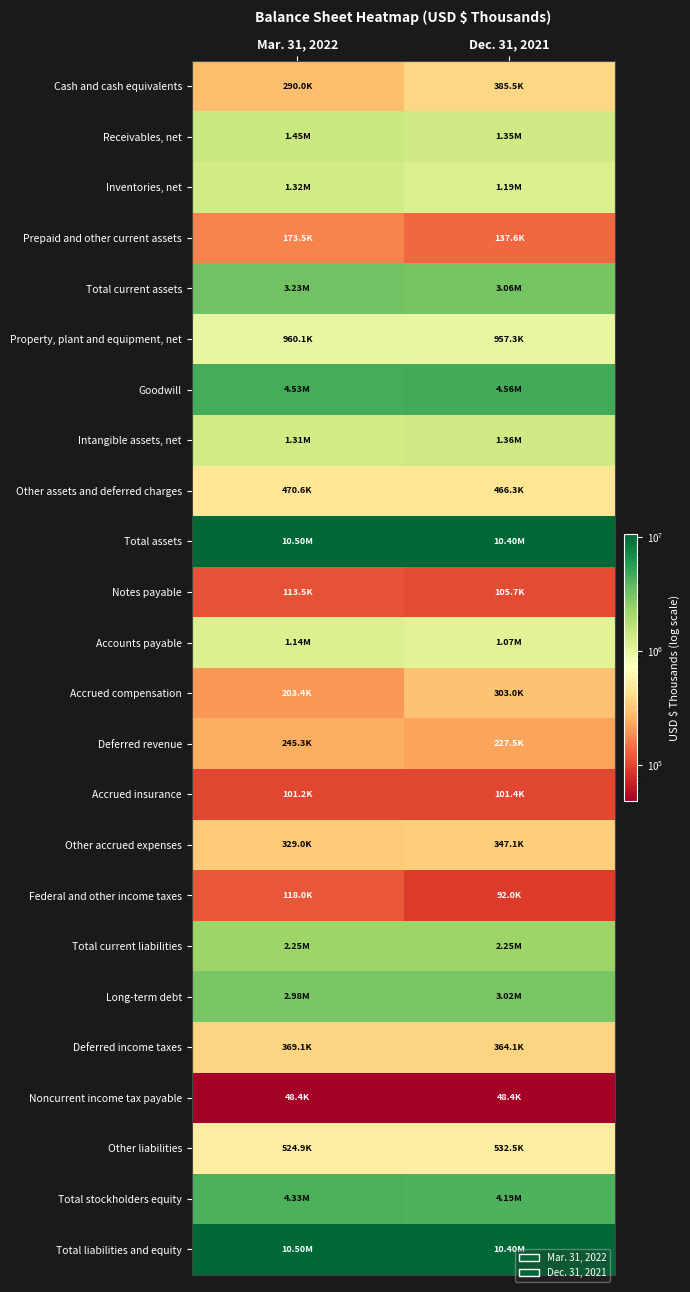

Which series has the largest total across all categories?

Total assets